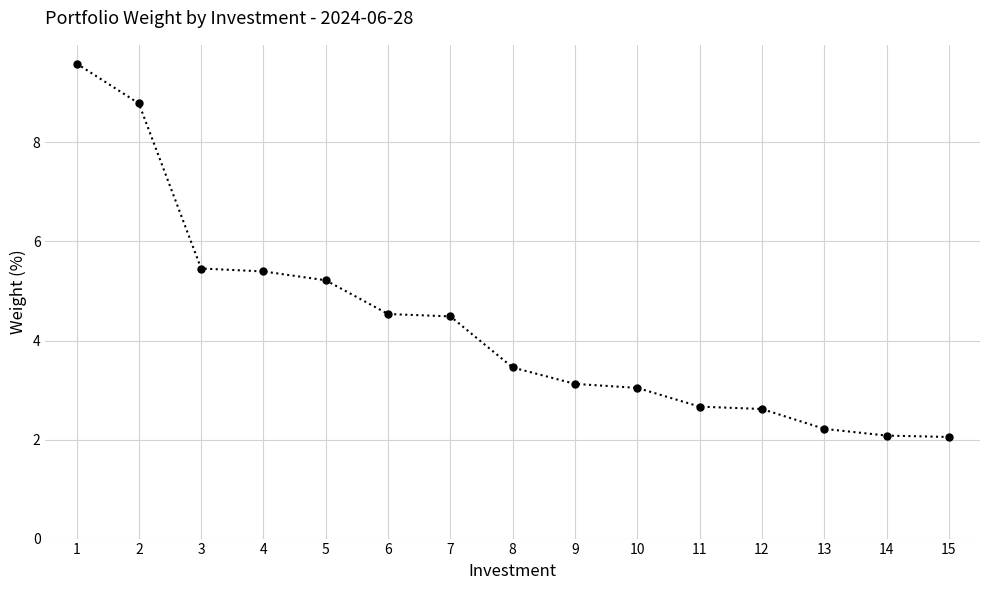

Read the value at 14.

2.1